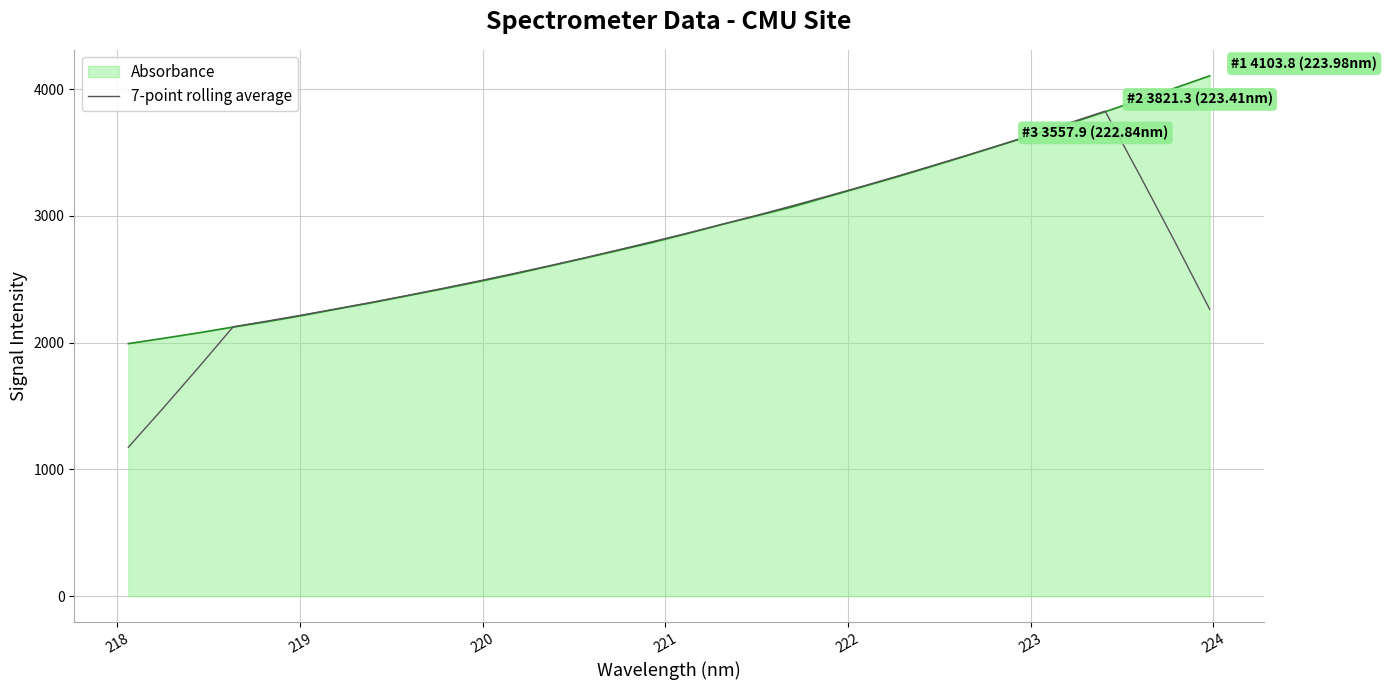

How many categories are shown in the chart?

32